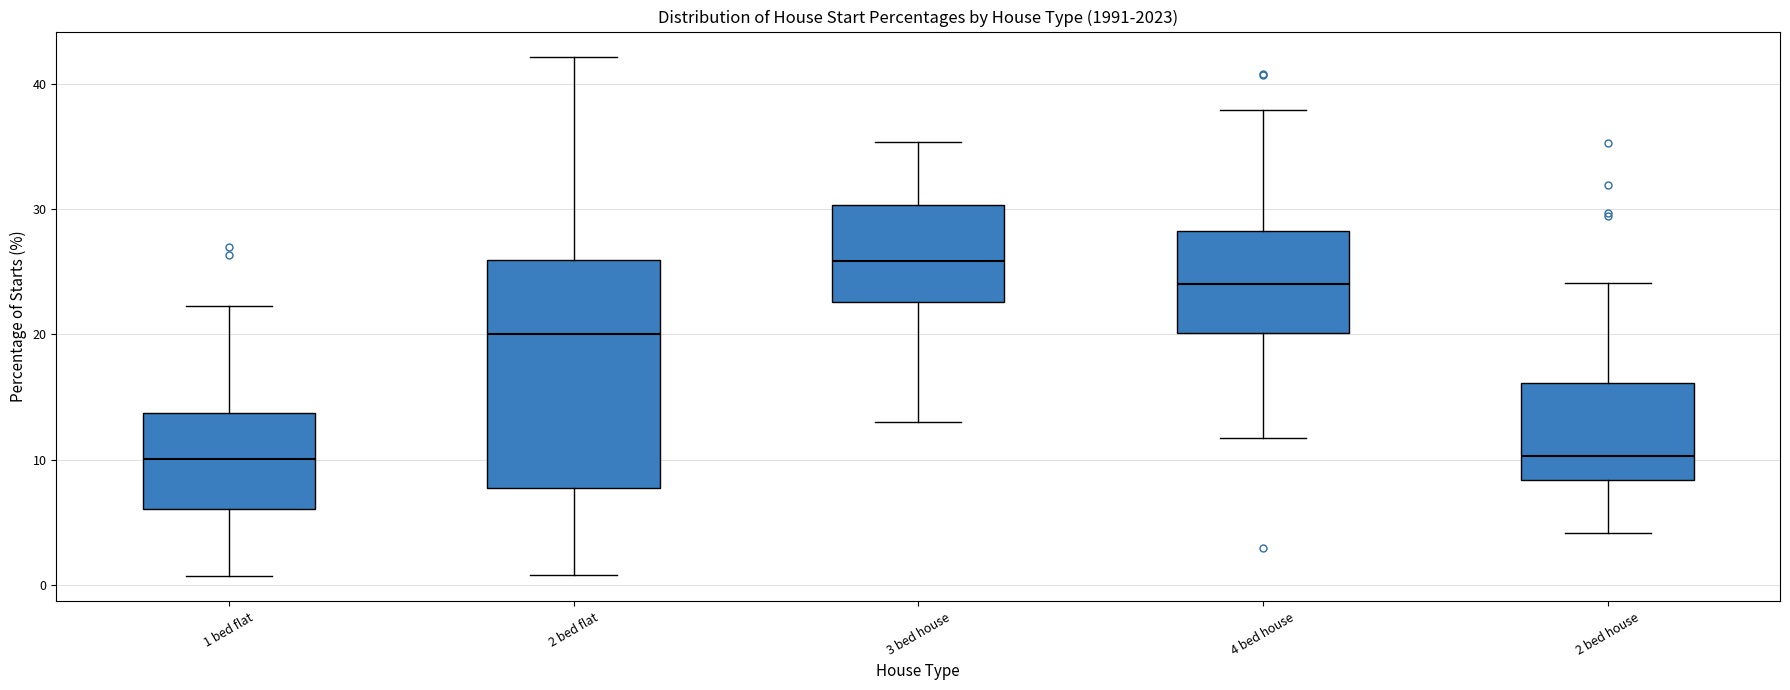

Reading left to right, read every box against the y-axis: the position of its median line, the range the box covers, and the ends of its whiskers. The values are not printed on the chart, so give them approximately, as read against the axis.

1 bed flat: median 10, box 6 to 14, whiskers 1 to 22
2 bed flat: median 20, box 8 to 26, whiskers 1 to 42
3 bed house: median 26, box 23 to 30, whiskers 13 to 35
4 bed house: median 24, box 20 to 28, whiskers 12 to 38
2 bed house: median 10, box 8 to 16, whiskers 4 to 24